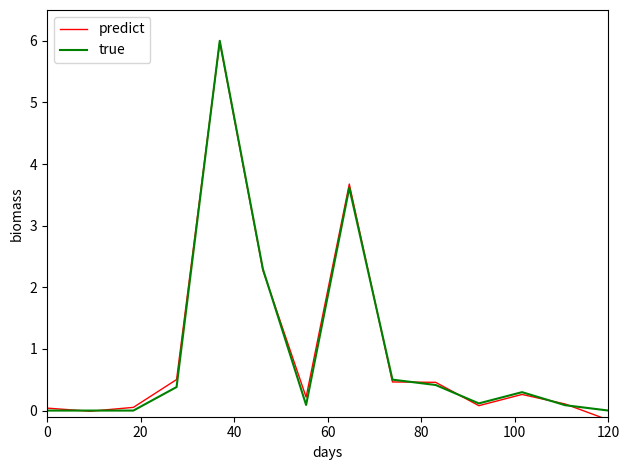

What is the highest value of the predict series?

6.0